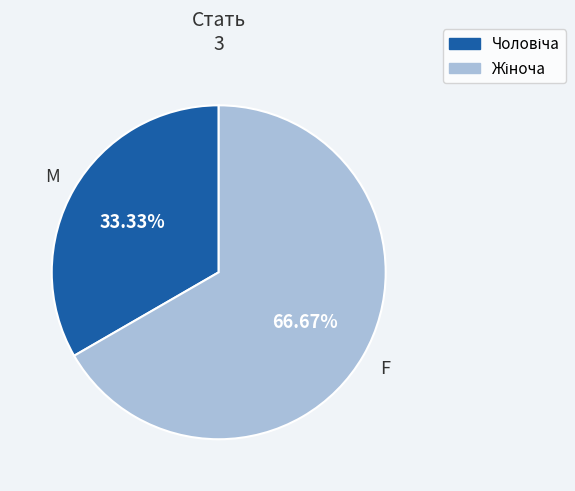

Is there a majority slice in this chart?

Yes